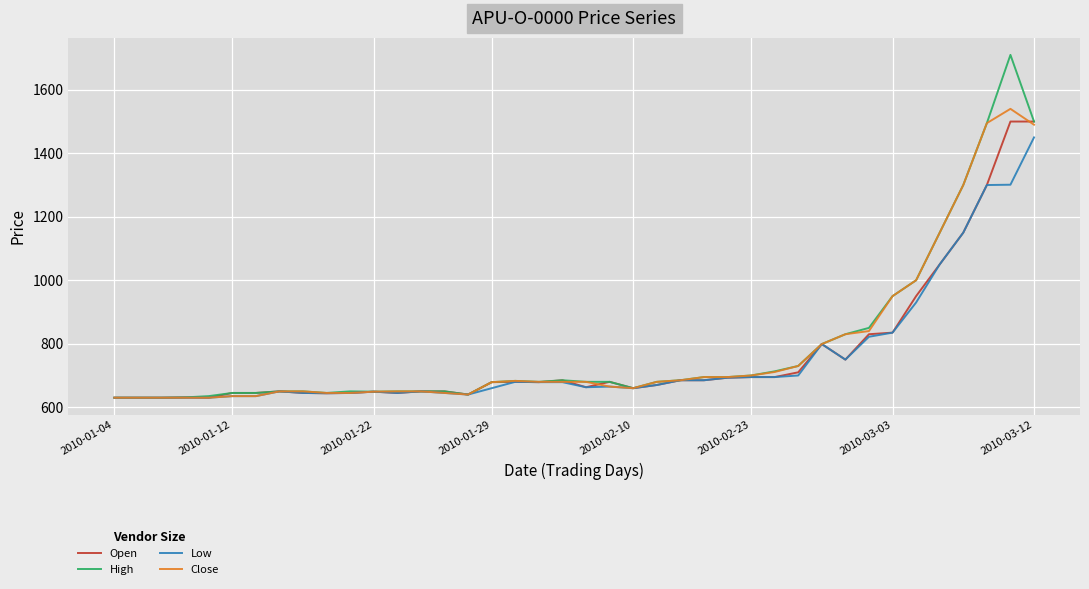

Which series has the widest spread of values?

High